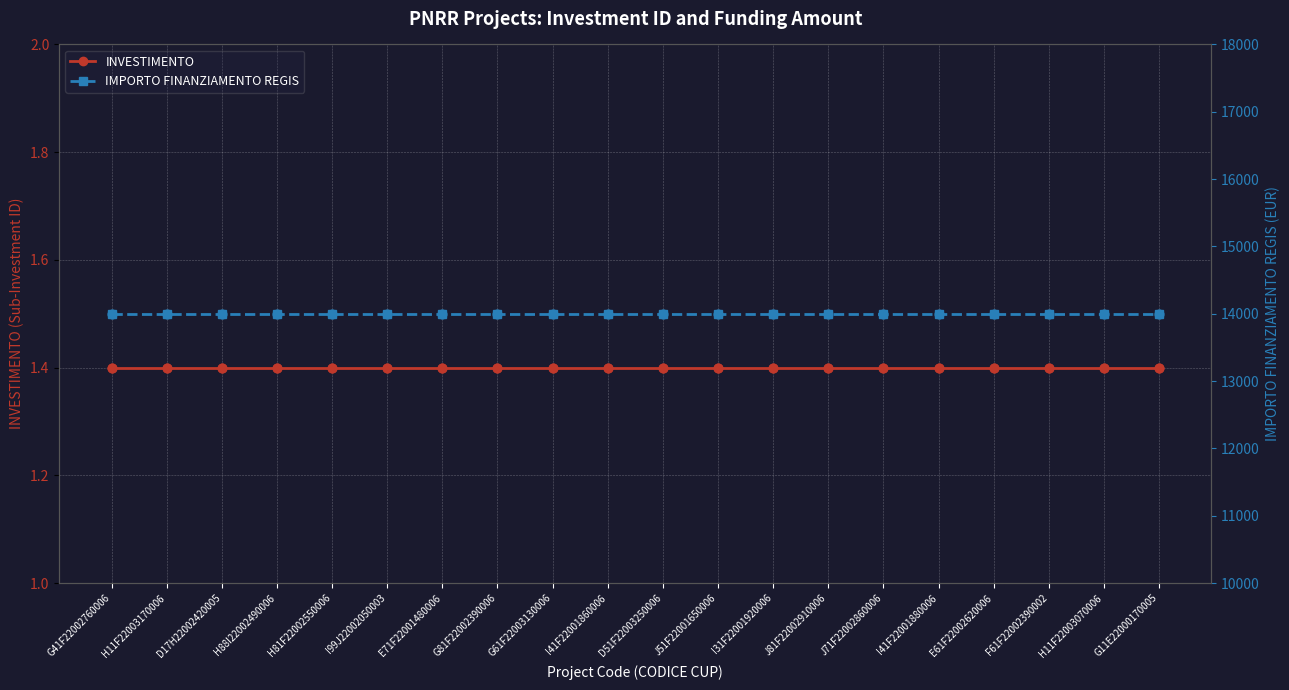

At which category is the sum across all series the highest?

G41F22002760006